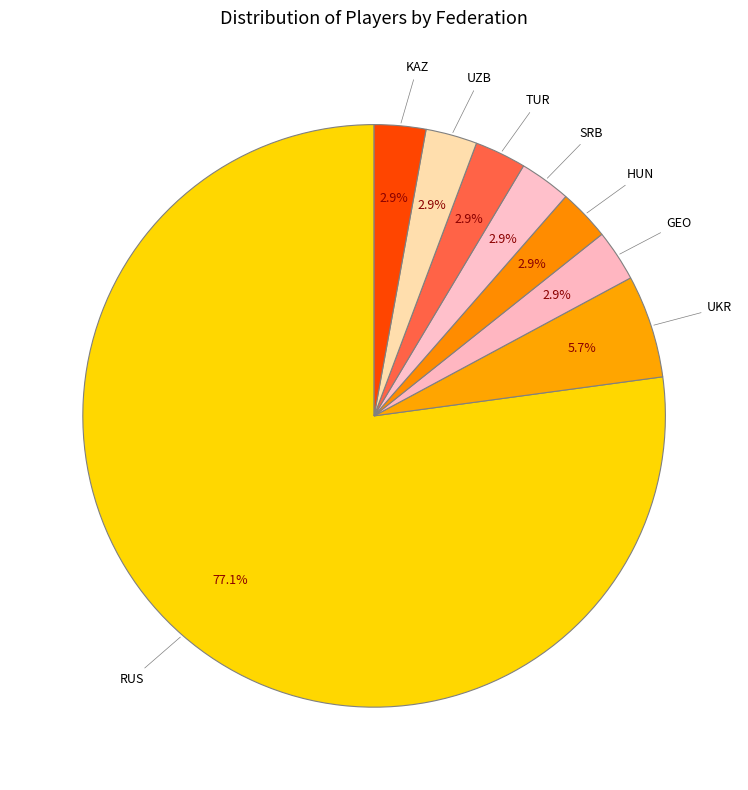

How many segments does this pie chart have?

8